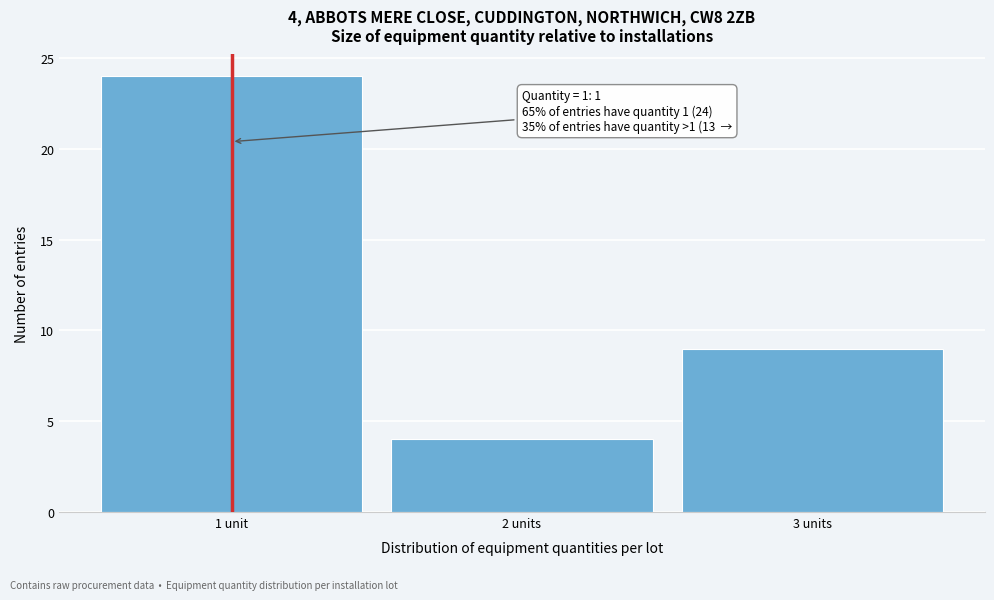

Reading left to right, extract all data points from this chart.

24	4	9